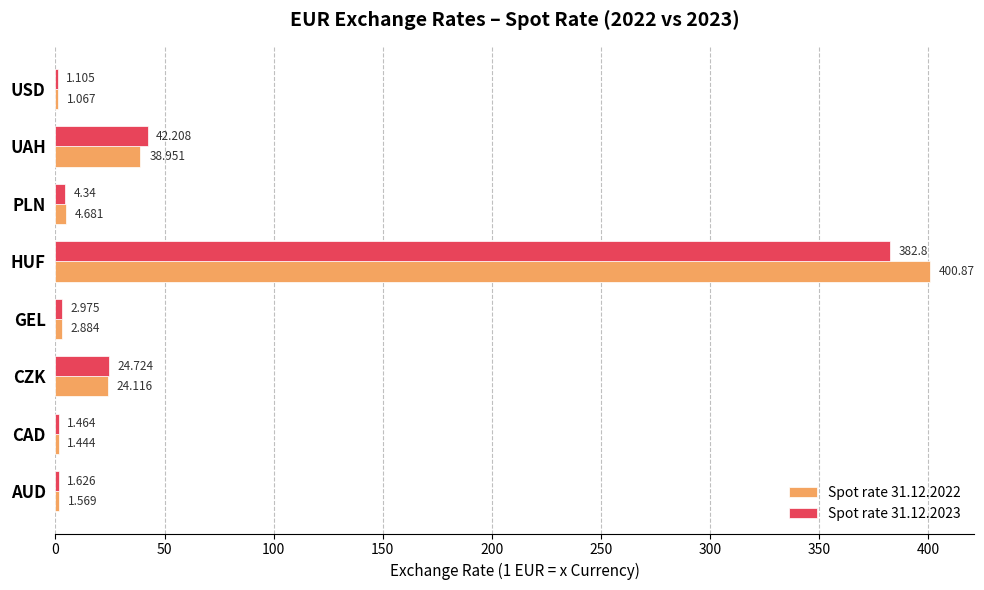

At which label does Spot rate 31.12.2023 reach its peak?

HUF